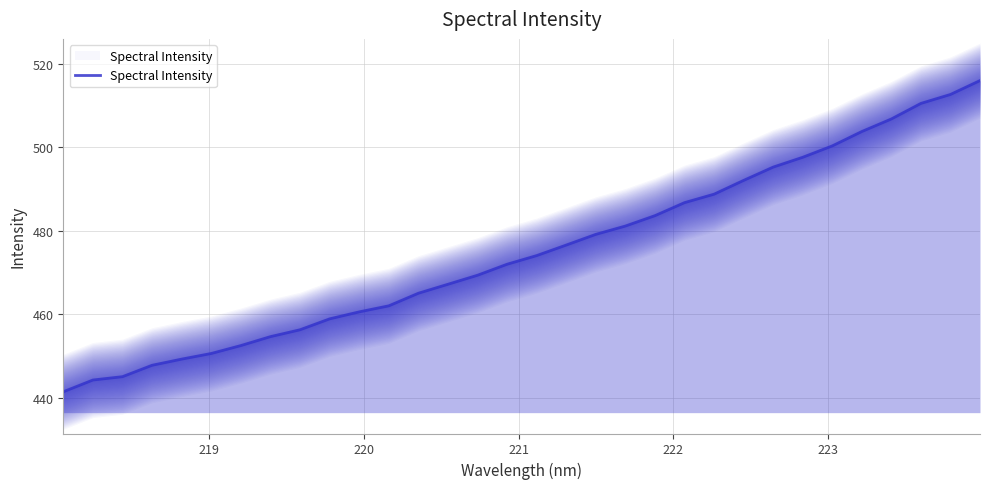

What is the difference between the maximum and minimum values?

74.6